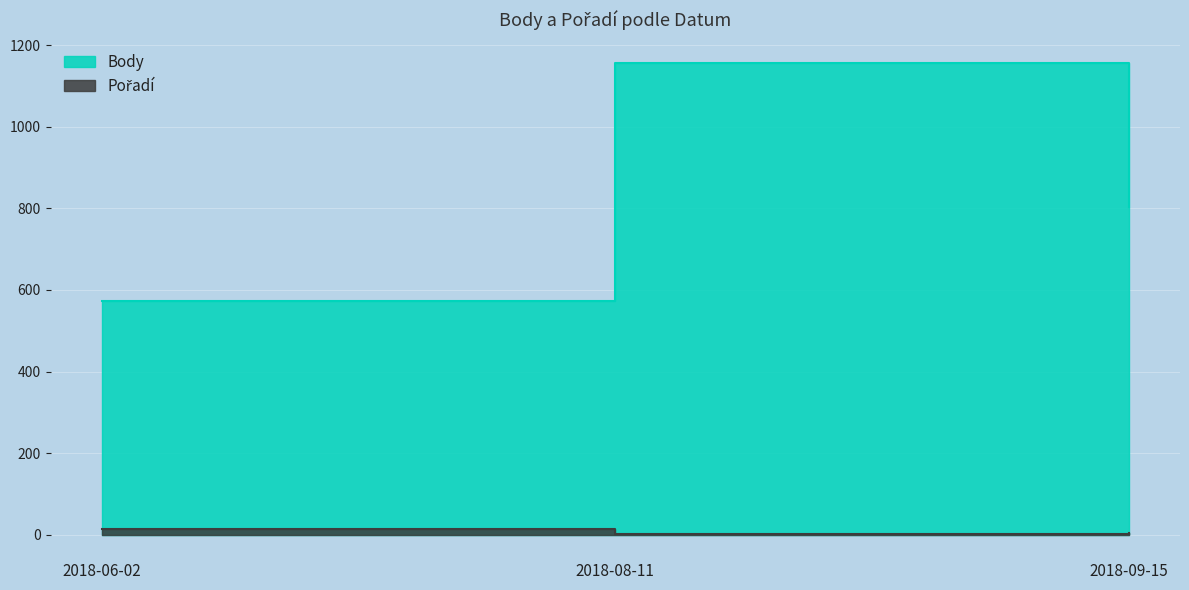

At 2018-08-11, list the series in order from largest to smallest.

Body, Pořadí